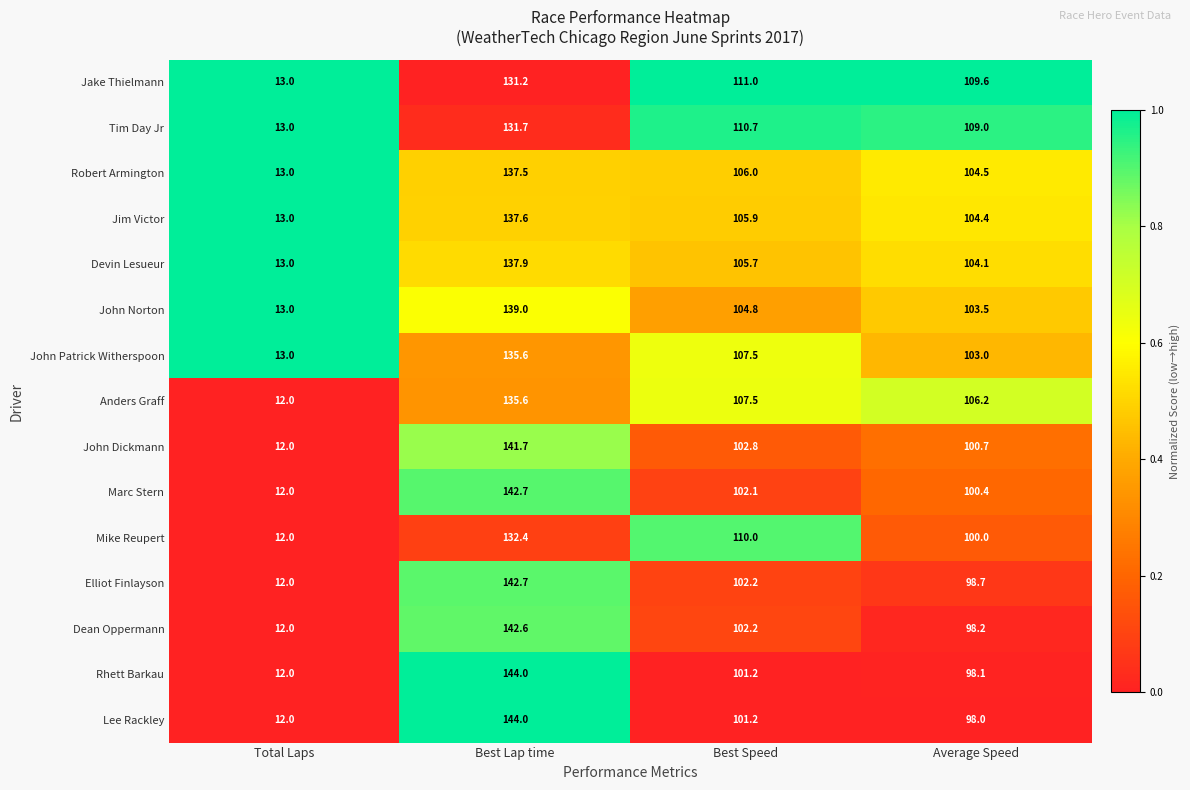

What is the total value across all series at Total Laps?

187.0